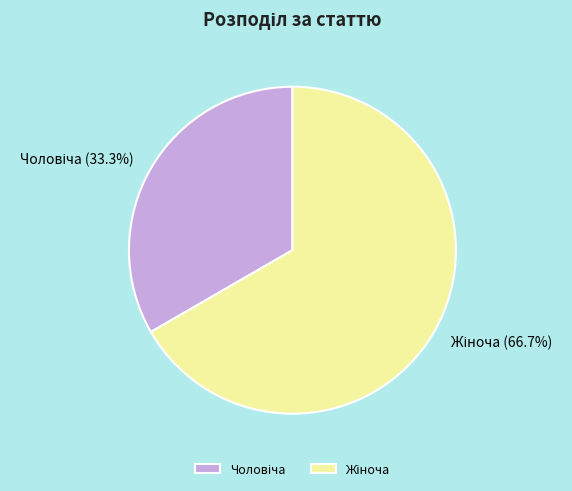

Is there any slice that represents more than half of the pie?

Yes